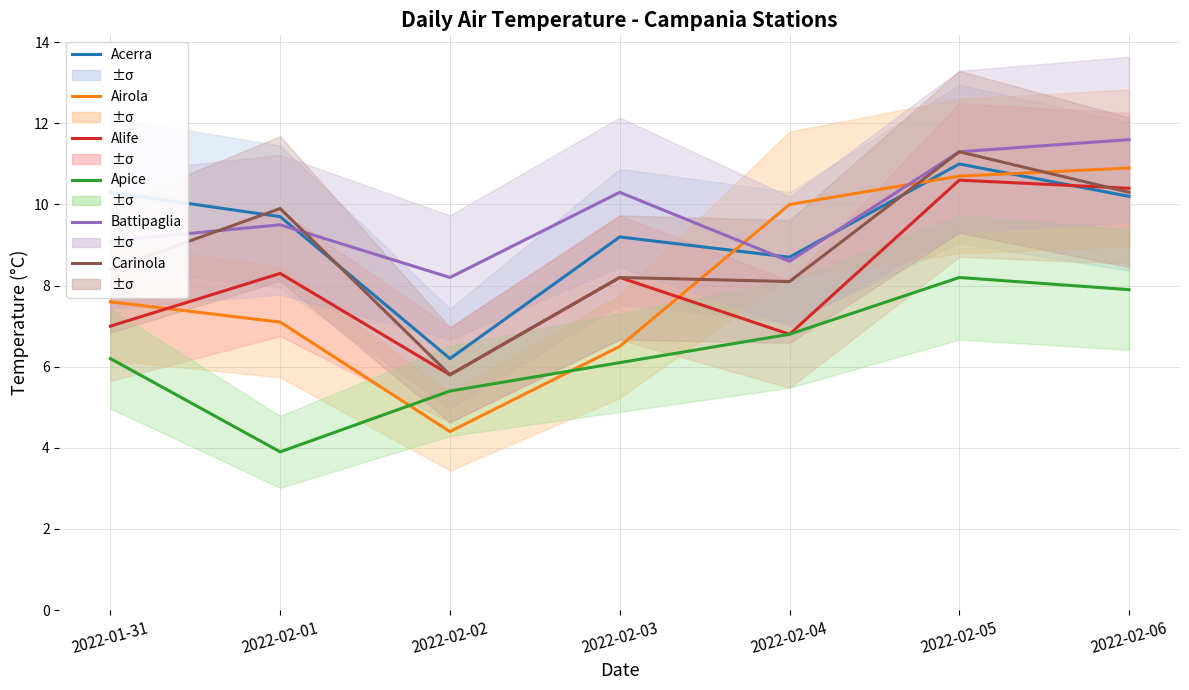

How many lines are shown in the chart?

6